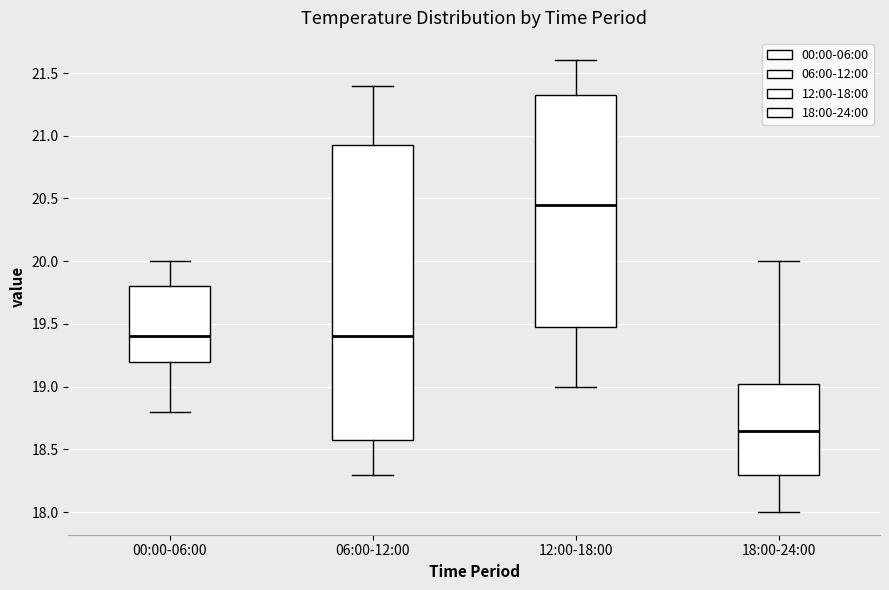

Reading left to right, transcribe this box plot: for each box, give where its median line is, the range the box spans, and where its two whiskers end, as read against the y-axis. The values are not printed on the chart, so give them approximately, as read against the axis.

00:00-06:00: median 19.40, box 19.20 to 19.80, whiskers 18.80 to 20.00
06:00-12:00: median 19.40, box 18.60 to 20.95, whiskers 18.30 to 21.40
12:00-18:00: median 20.45, box 19.50 to 21.35, whiskers 19.00 to 21.60
18:00-24:00: median 18.65, box 18.30 to 19.05, whiskers 18.00 to 20.00